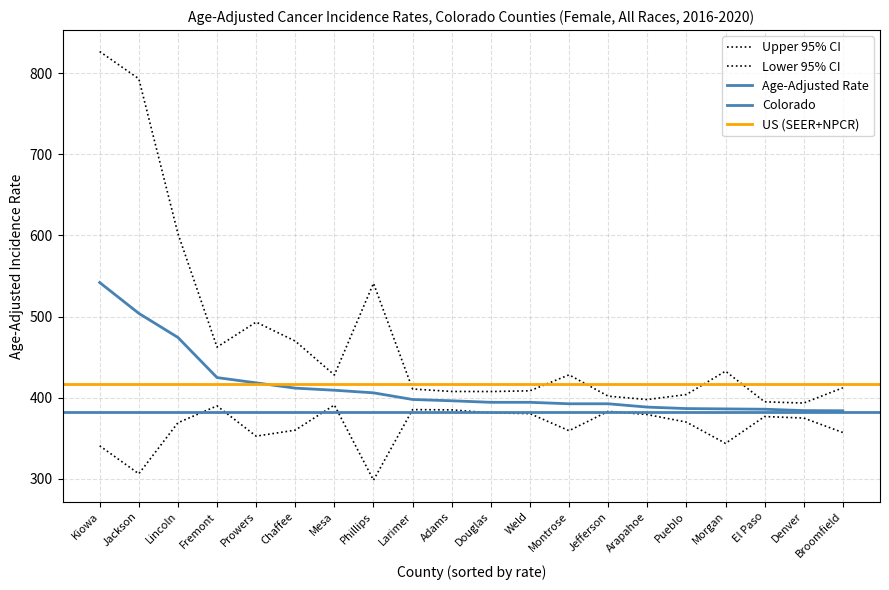

In Lower 95% CI, how many points are higher than both neighbors (excluding endpoints)?

5